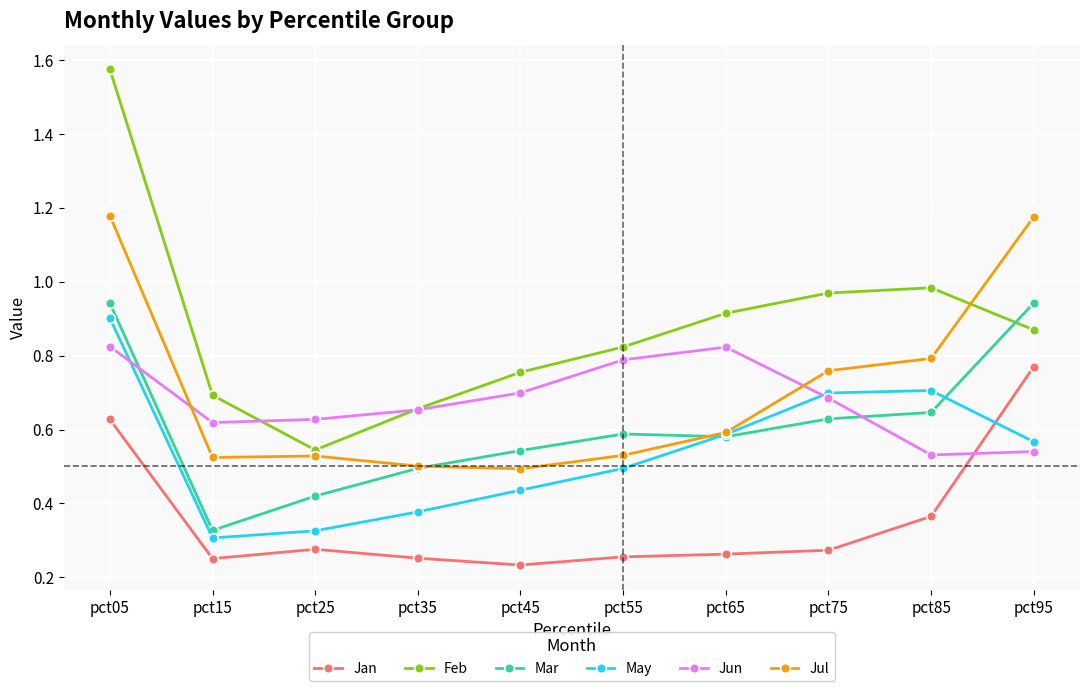

What is the total value across all series at pct75?

4.0